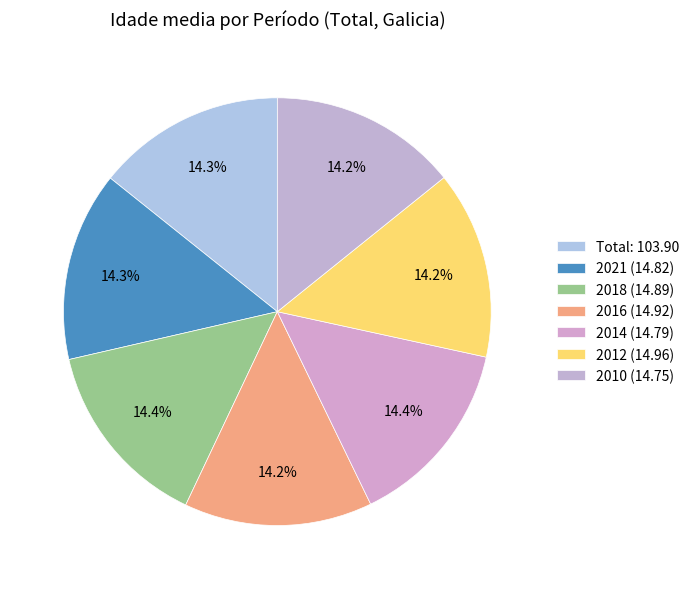

Count the number of slices in the pie.

7